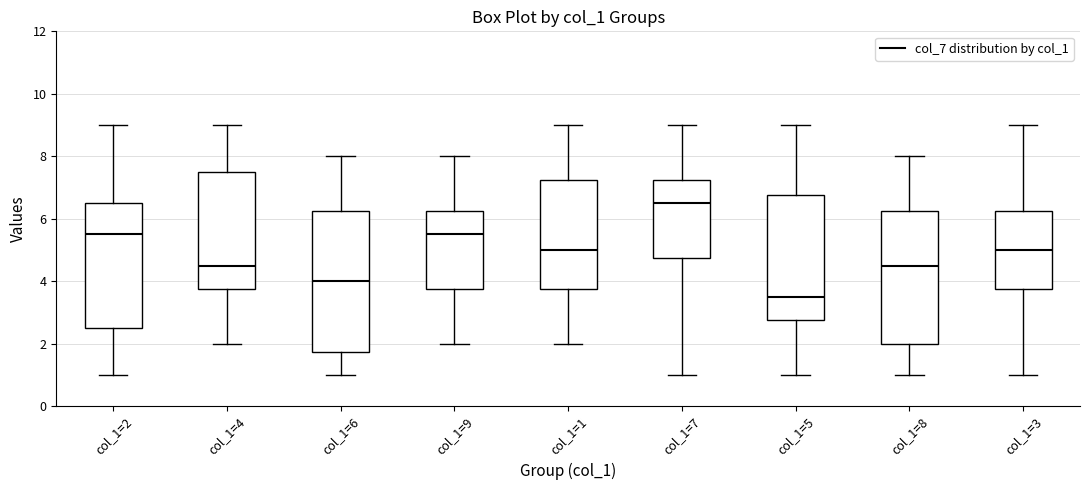

Reading left to right, read every box against the y-axis: the position of its median line, the range the box covers, and the ends of its whiskers. The values are not printed on the chart, so give them approximately, as read against the axis.

col_1=2: median 5.6, box 2.6 to 6.6, whiskers 1.0 to 9.0
col_1=4: median 4.6, box 3.8 to 7.6, whiskers 2.0 to 9.0
col_1=6: median 4.0, box 1.8 to 6.2, whiskers 1.0 to 8.0
col_1=9: median 5.6, box 3.8 to 6.2, whiskers 2.0 to 8.0
col_1=1: median 5.0, box 3.8 to 7.2, whiskers 2.0 to 9.0
col_1=7: median 6.6, box 4.8 to 7.2, whiskers 1.0 to 9.0
col_1=5: median 3.6, box 2.8 to 6.8, whiskers 1.0 to 9.0
col_1=8: median 4.6, box 2.0 to 6.2, whiskers 1.0 to 8.0
col_1=3: median 5.0, box 3.8 to 6.2, whiskers 1.0 to 9.0